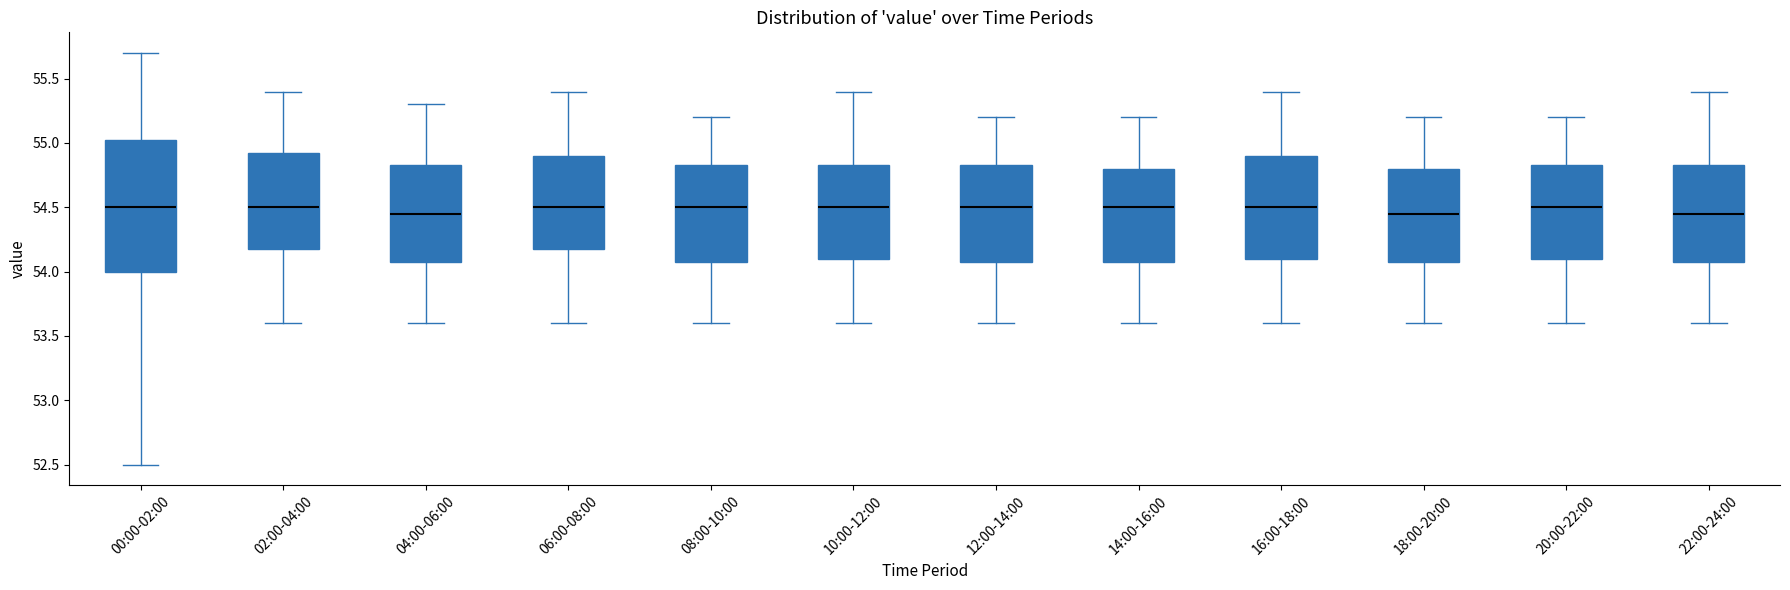

Comparing the boxes themselves (not the whiskers), which one is the tallest?

00:00-02:00